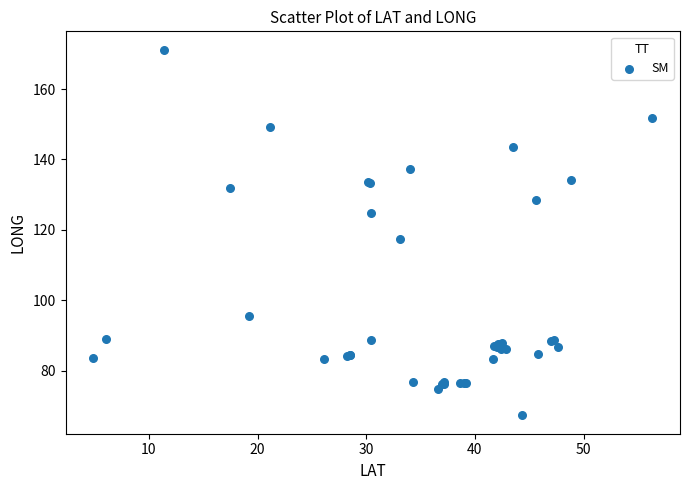

What Y value in the scatter plot is closest to 119?

117.3